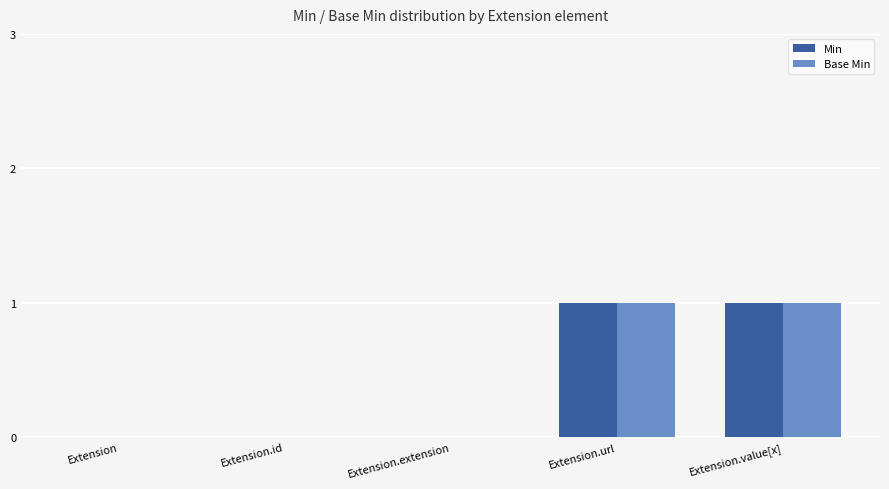

Count the Min values in the range 0 to 1.

5